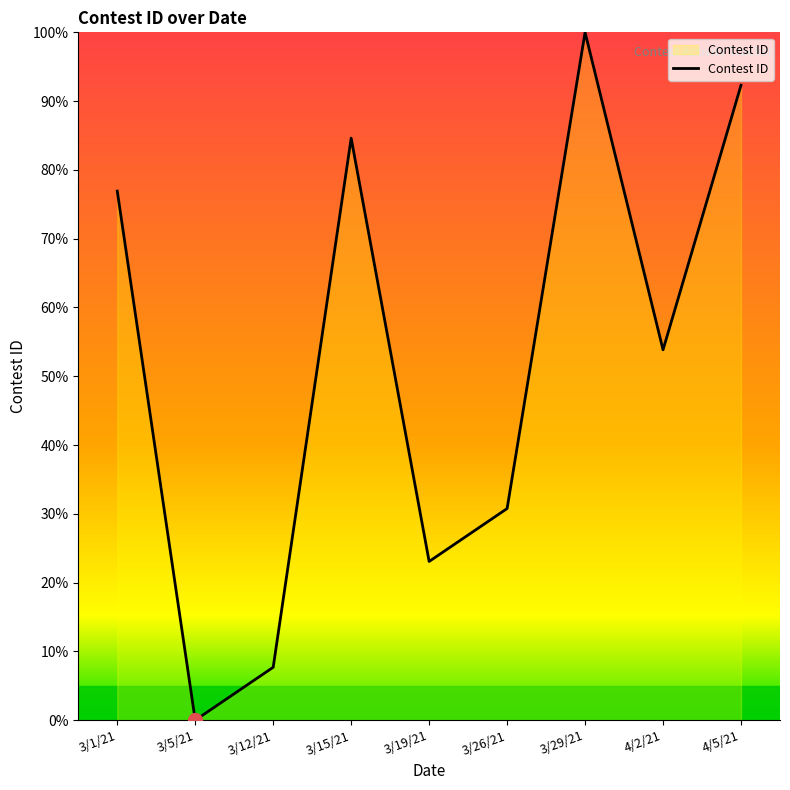

Rank the categories by value from lowest to highest.

3/5/21, 3/12/21, 3/19/21, 3/26/21, 4/2/21, 3/1/21, 3/15/21, 4/5/21, 3/29/21